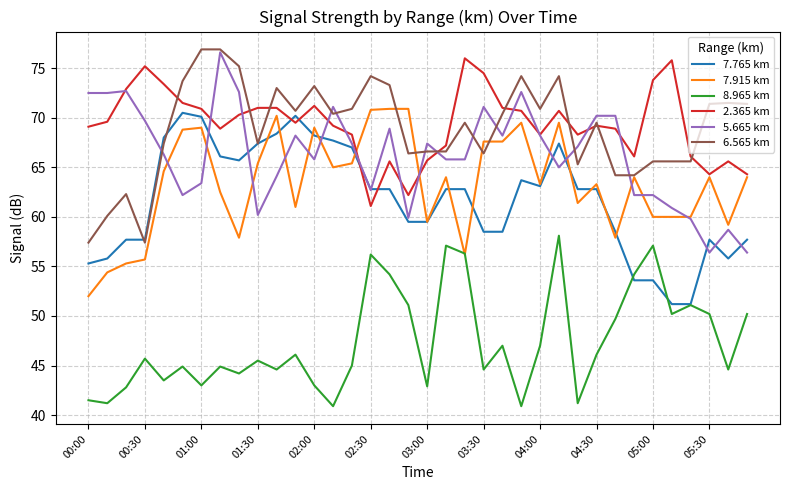

How many distinct data groups are displayed?

6